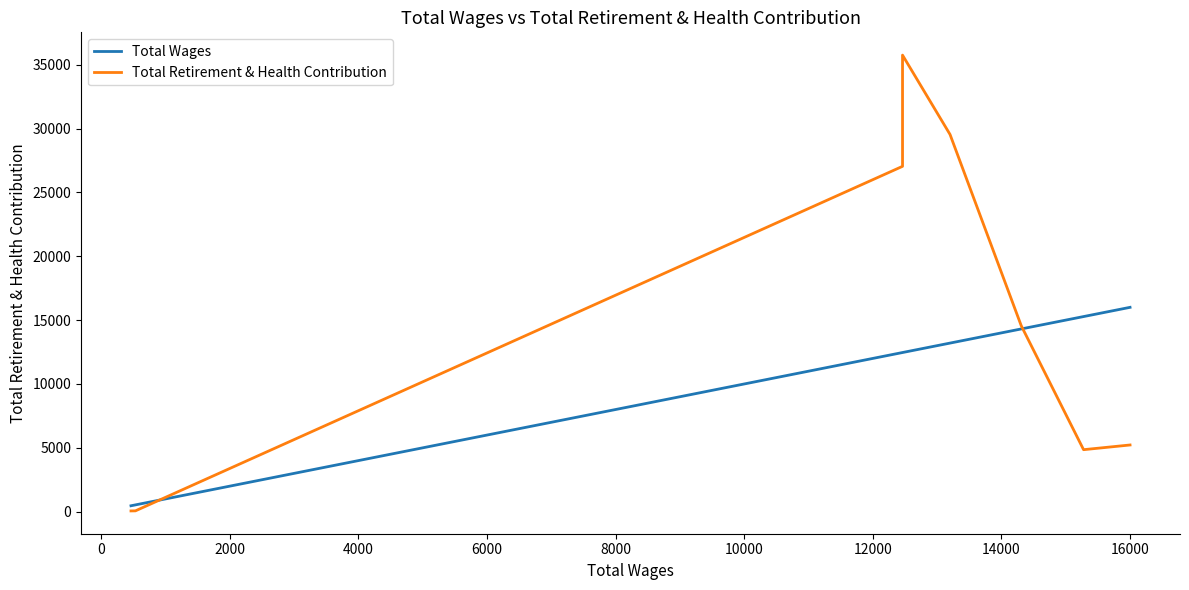

The value of Total Retirement & Health Contribution at 2000 is 43716. True or false?

False